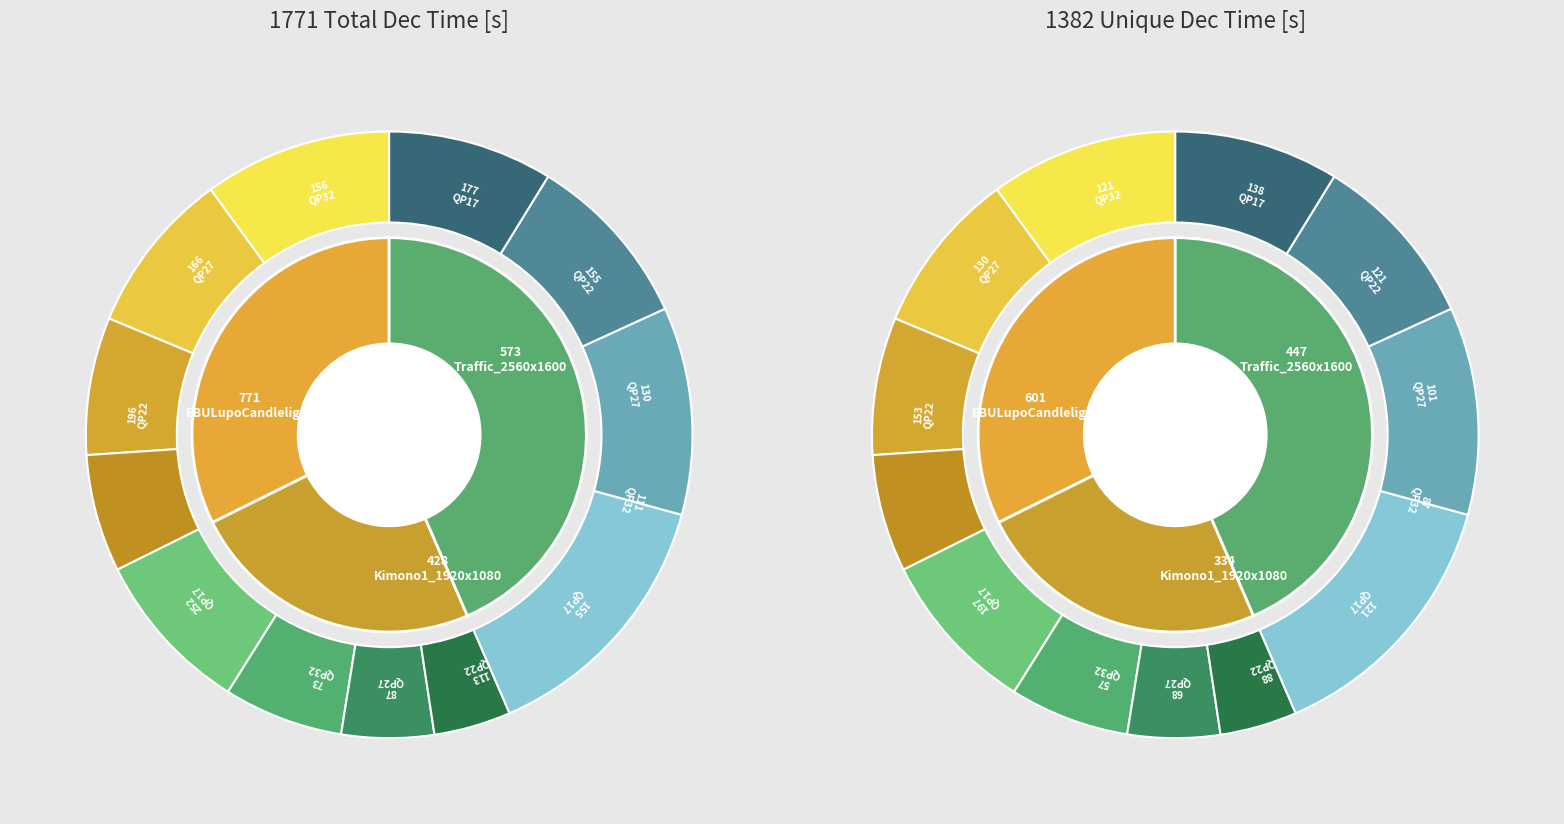

Which slice is the smallest?

32